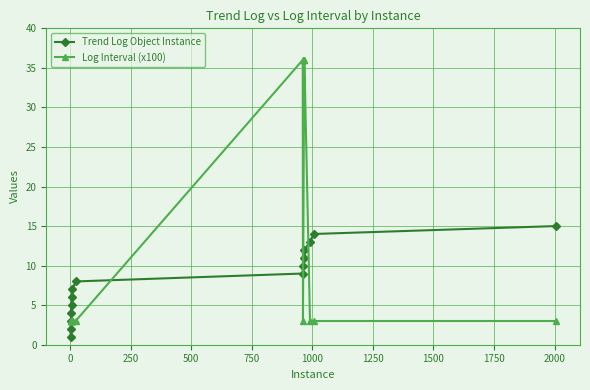

List the series in order of their overall mean, highest first.

Log Interval (x100), Trend Log Object Instance